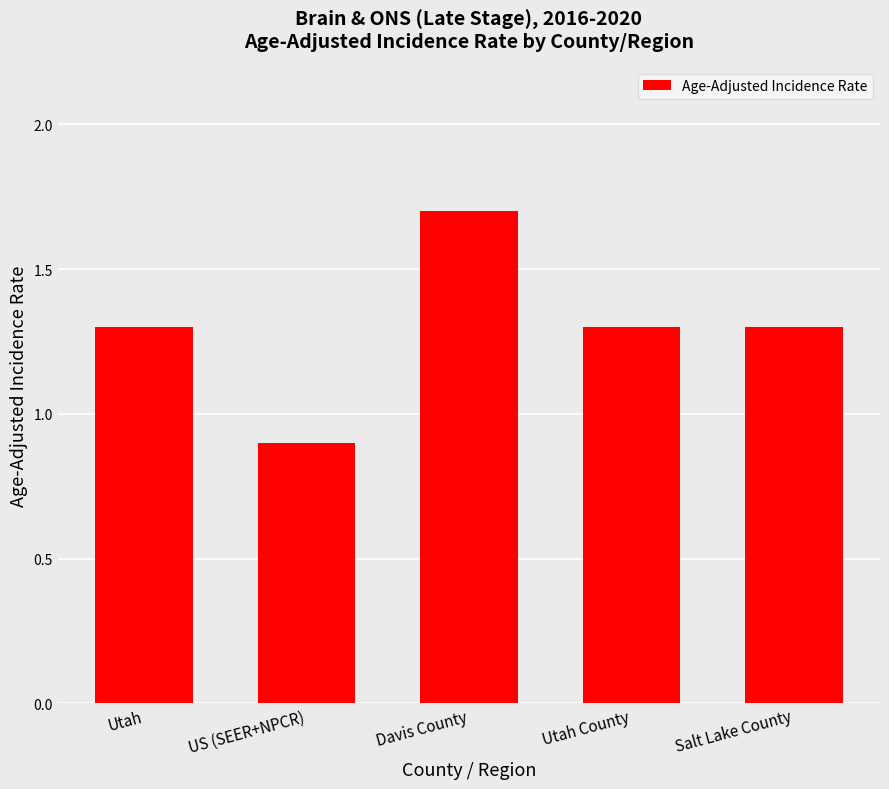

The chart shows a value of 0.9 at US (SEER+NPCR). True or false?

True